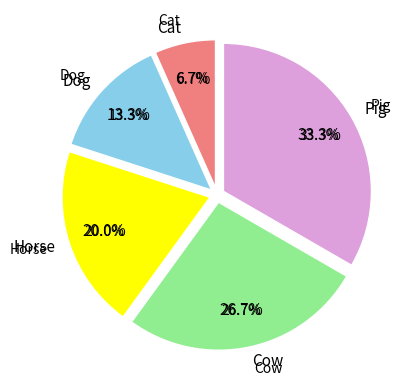

Is there a majority slice in this chart?

No